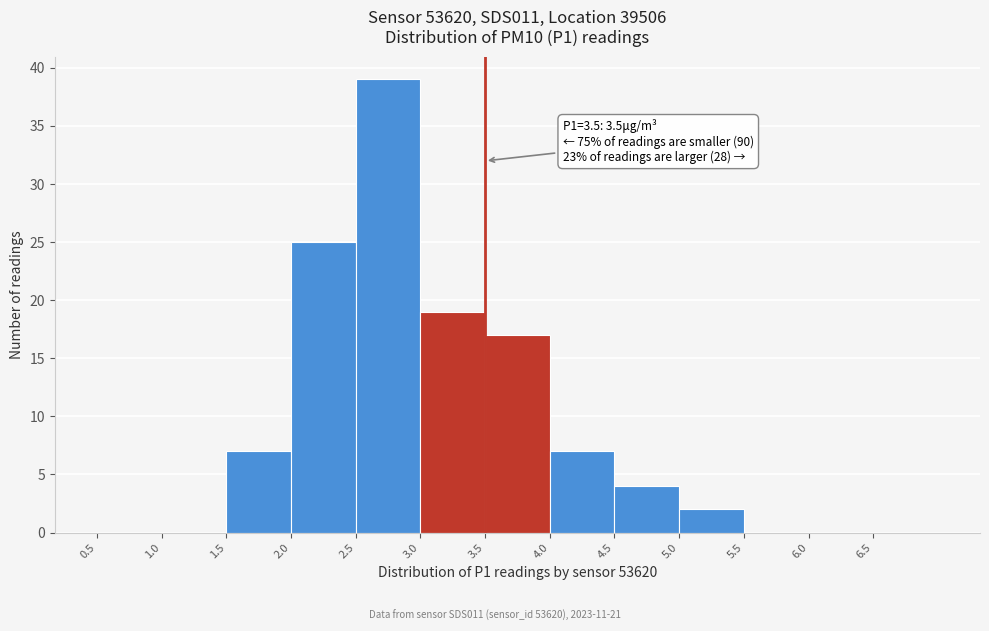

Which range on the x-axis has the tallest bar?

2.5 to 3.0